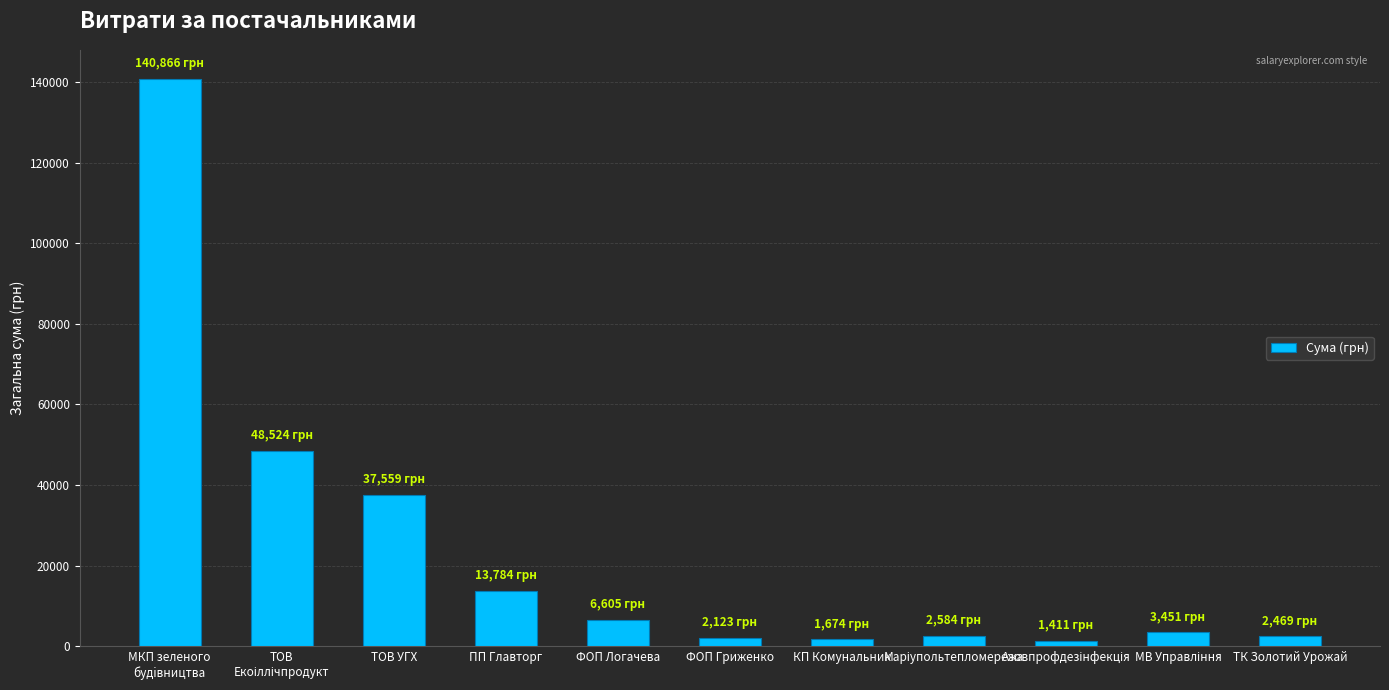

What is the approximate value at ФОП Гриженко?

2123.0